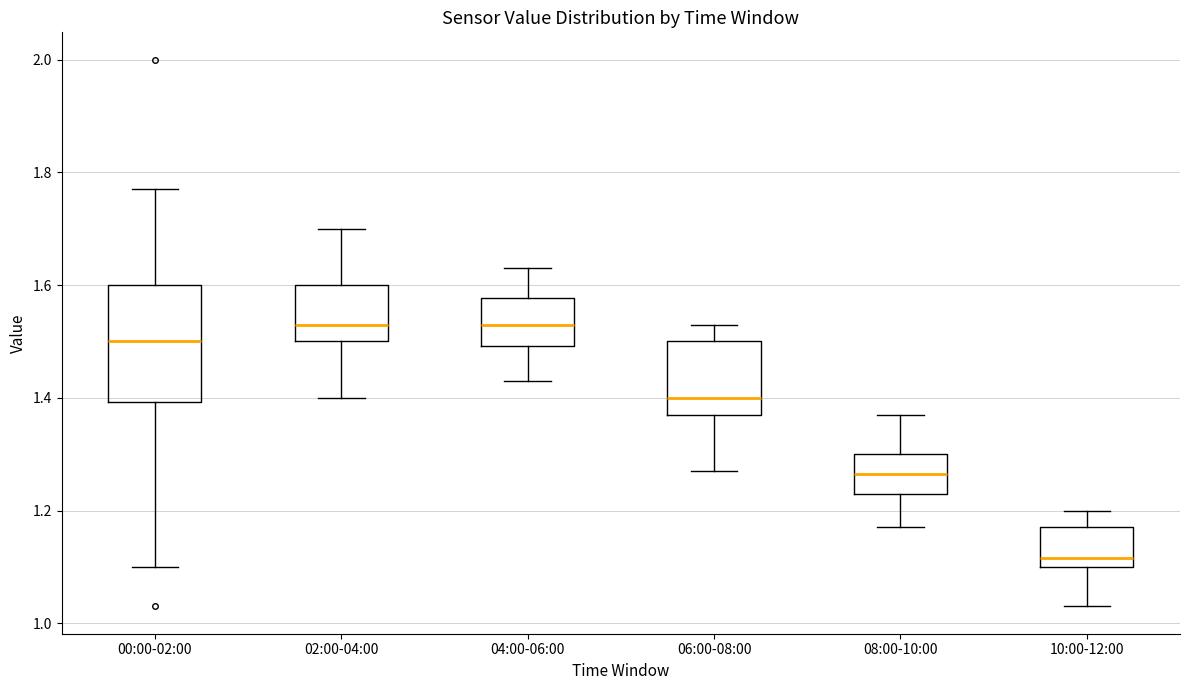

Reading left to right, read every box against the y-axis: the position of its median line, the range the box covers, and the ends of its whiskers. The values are not printed on the chart, so give them approximately, as read against the axis.

00:00-02:00: median 1.50, box 1.40 to 1.60, whiskers 1.10 to 1.78
02:00-04:00: median 1.54, box 1.50 to 1.60, whiskers 1.40 to 1.70
04:00-06:00: median 1.54, box 1.50 to 1.58, whiskers 1.44 to 1.64
06:00-08:00: median 1.40, box 1.38 to 1.50, whiskers 1.28 to 1.54
08:00-10:00: median 1.26, box 1.24 to 1.30, whiskers 1.18 to 1.38
10:00-12:00: median 1.12, box 1.10 to 1.18, whiskers 1.04 to 1.20